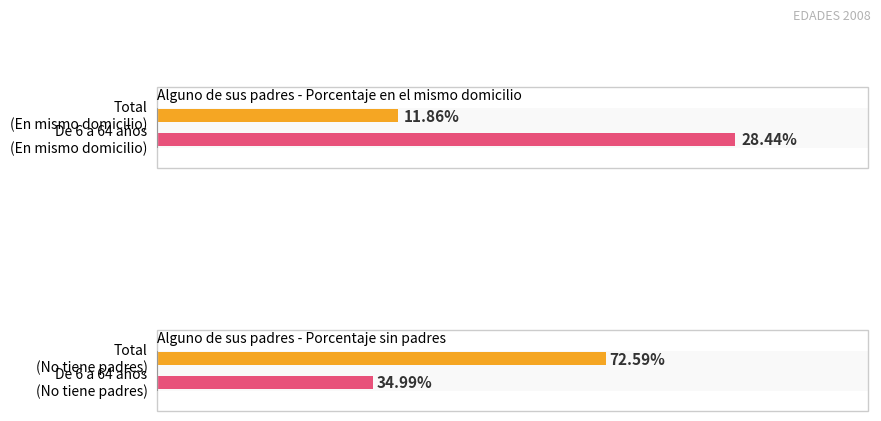

List the labels in order of En el mismo domicilio value, smallest first.

Total (En mismo domicilio), De 6 a 64 años (En mismo domicilio)